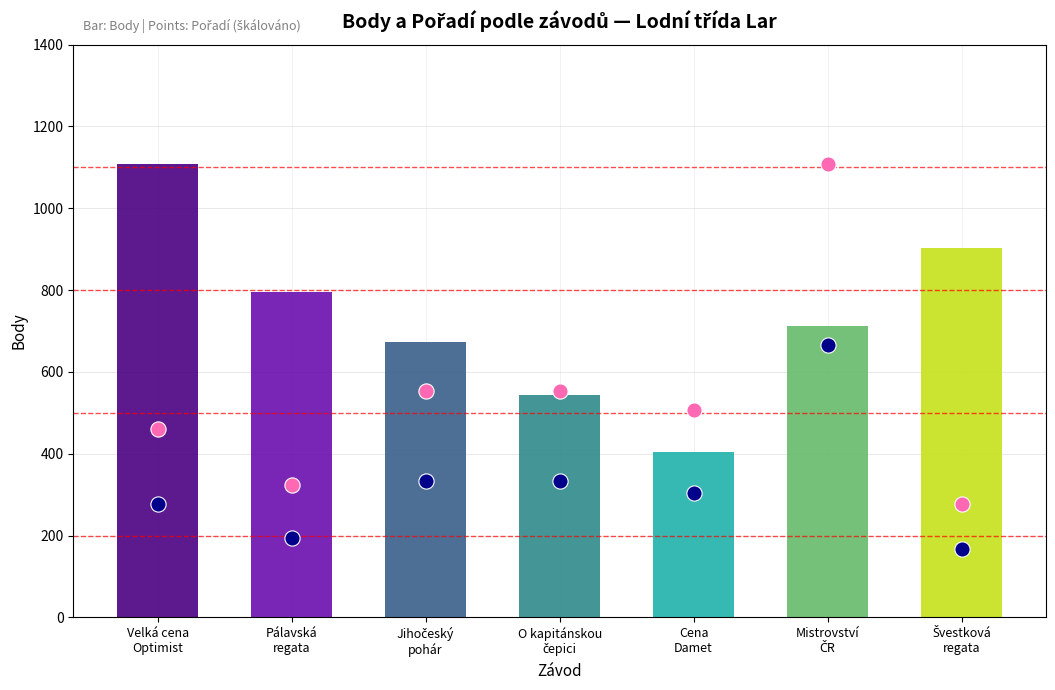

Which series has the widest spread of Y values?

Pořadí (female)